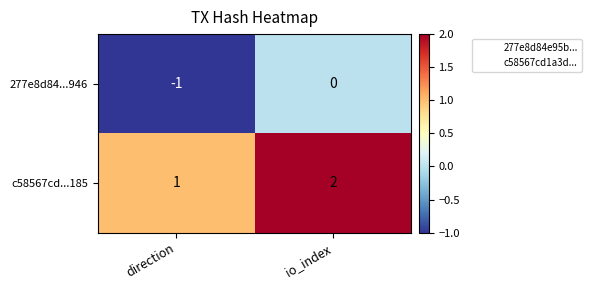

What is the sum of the c58567cd...185 values at io_index and direction?

3